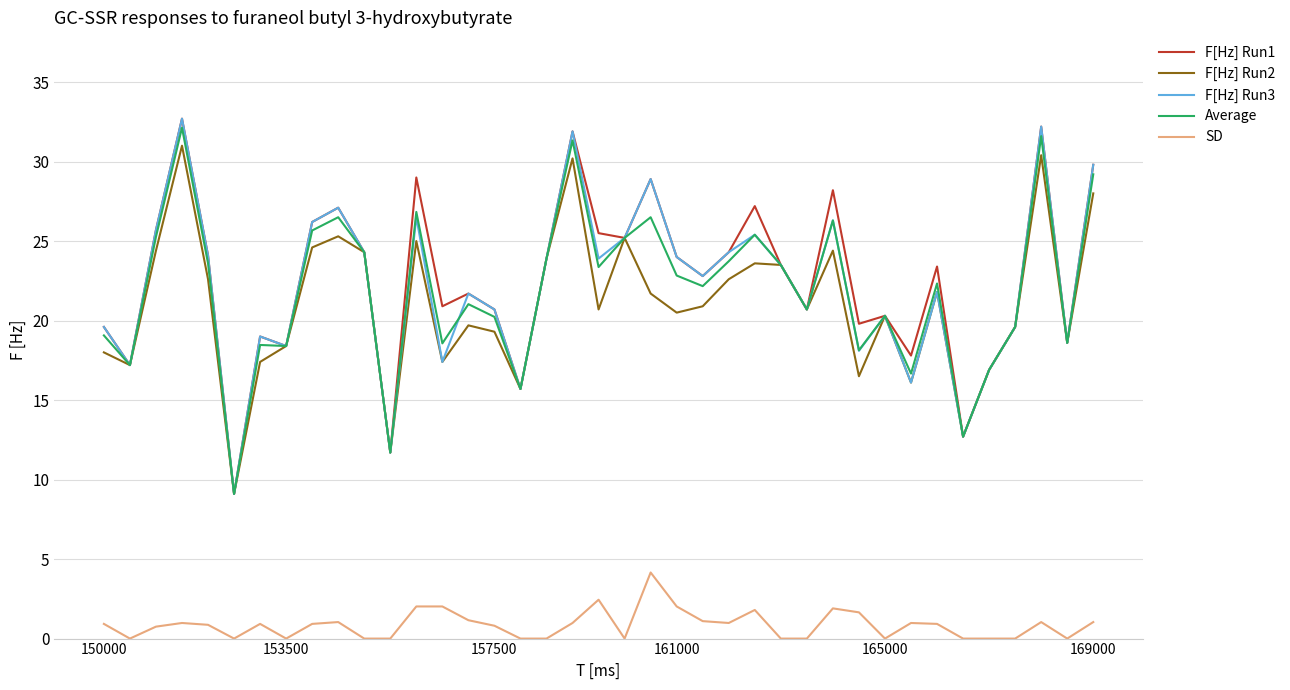

What is the lowest value of the Average series?

9.1